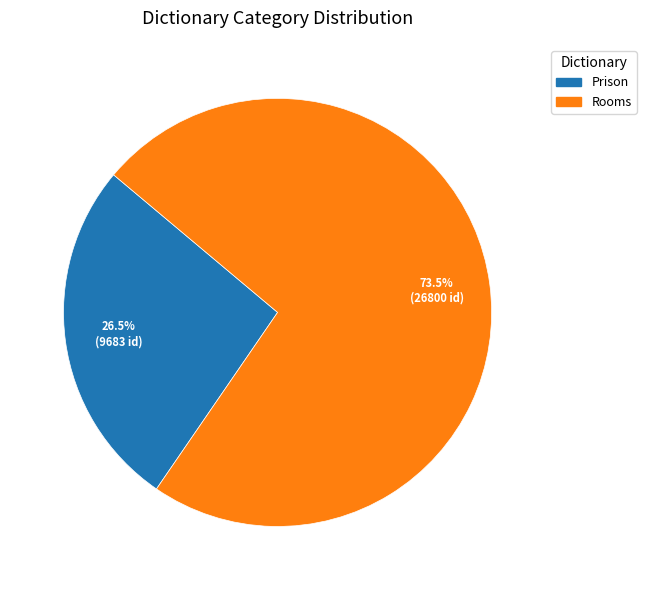

Is there any slice that represents more than half of the pie?

Yes